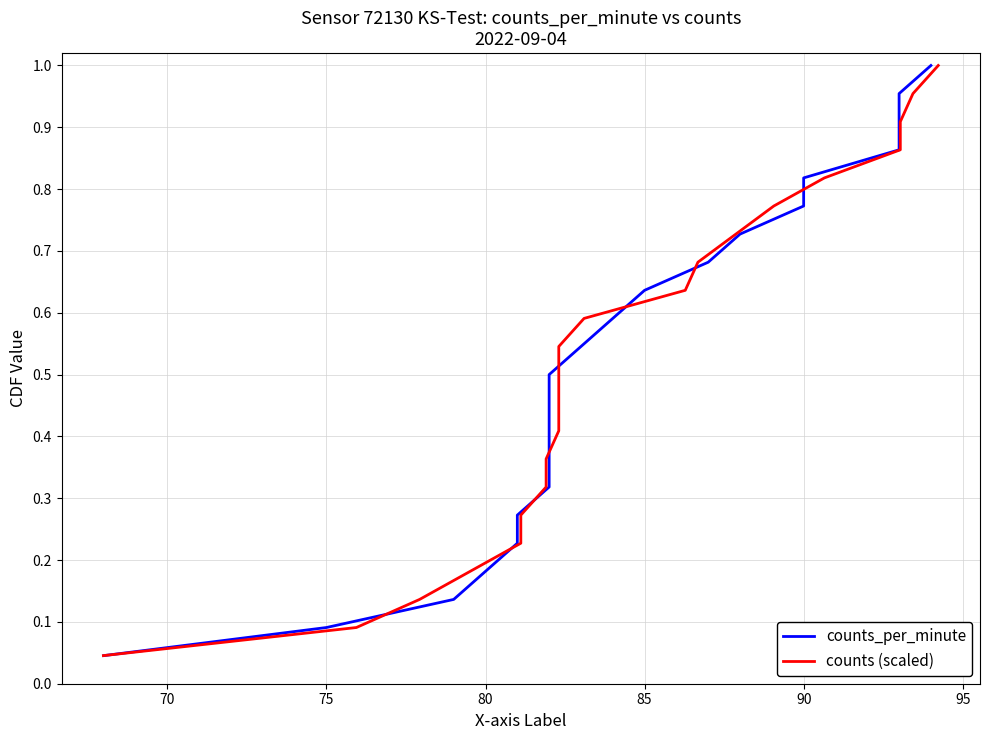

How many lines are shown in the chart?

2